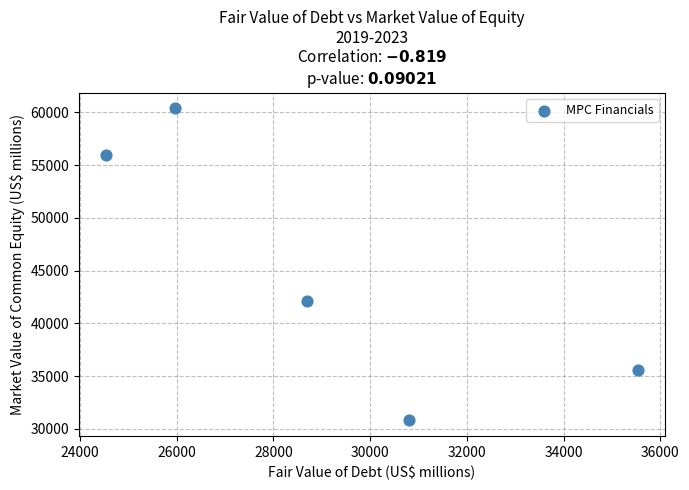

What Y value in the scatter plot is closest to 45602?

42086